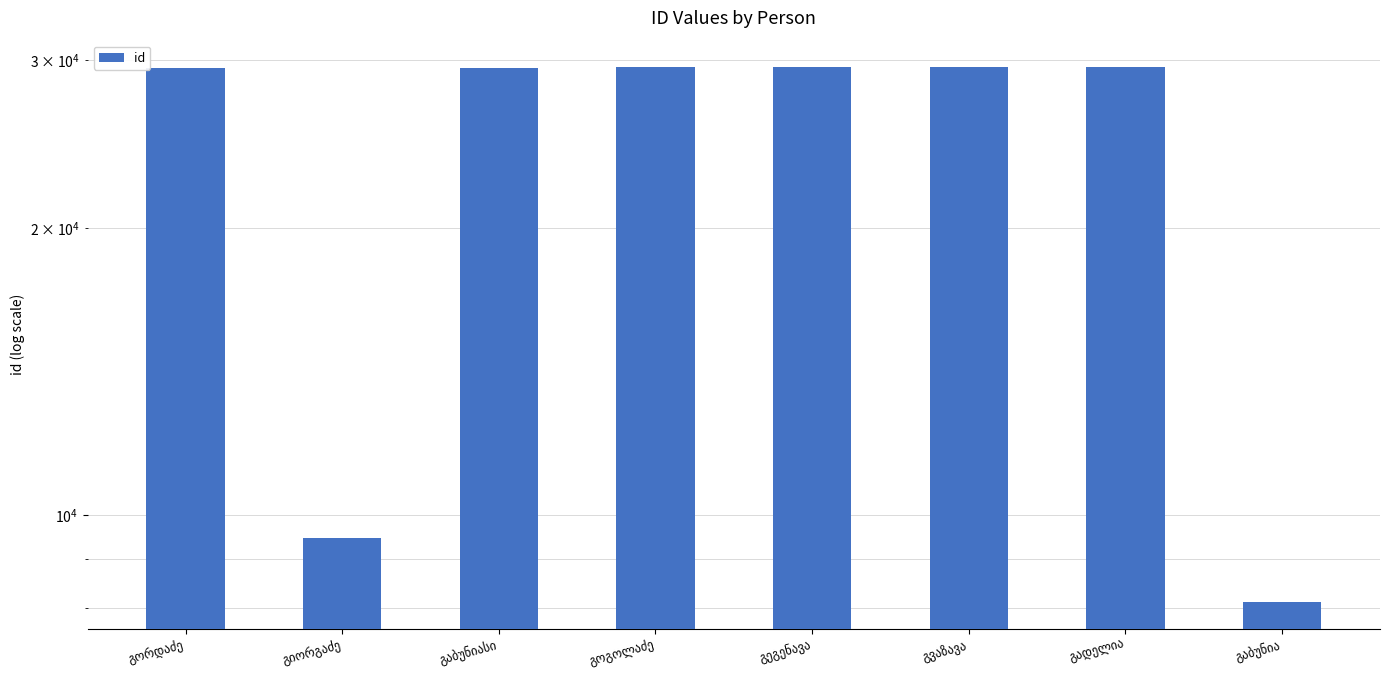

What is the greatest value displayed?

29484